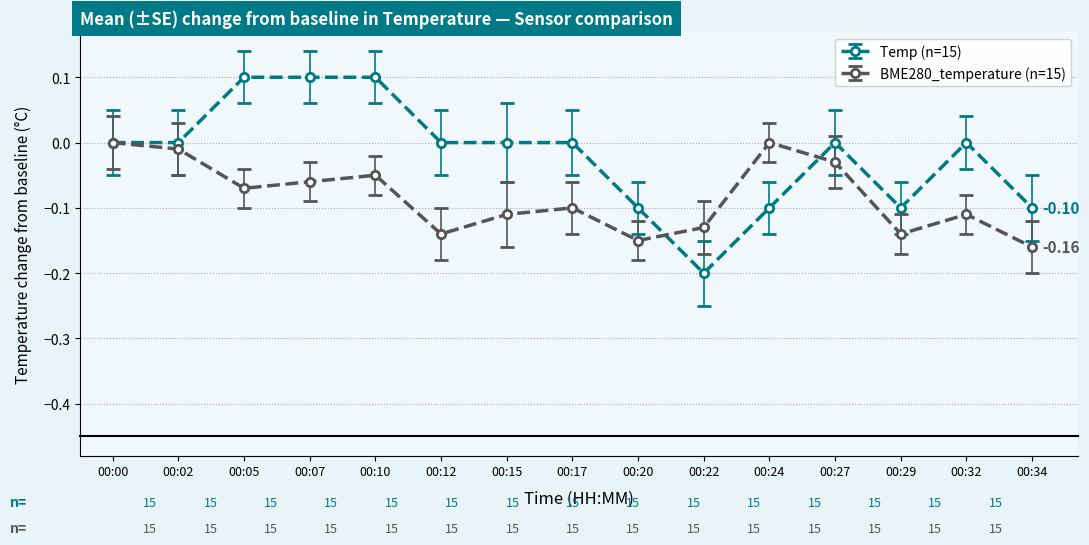

Which series has the largest range (max minus min)?

Temp (n=15)